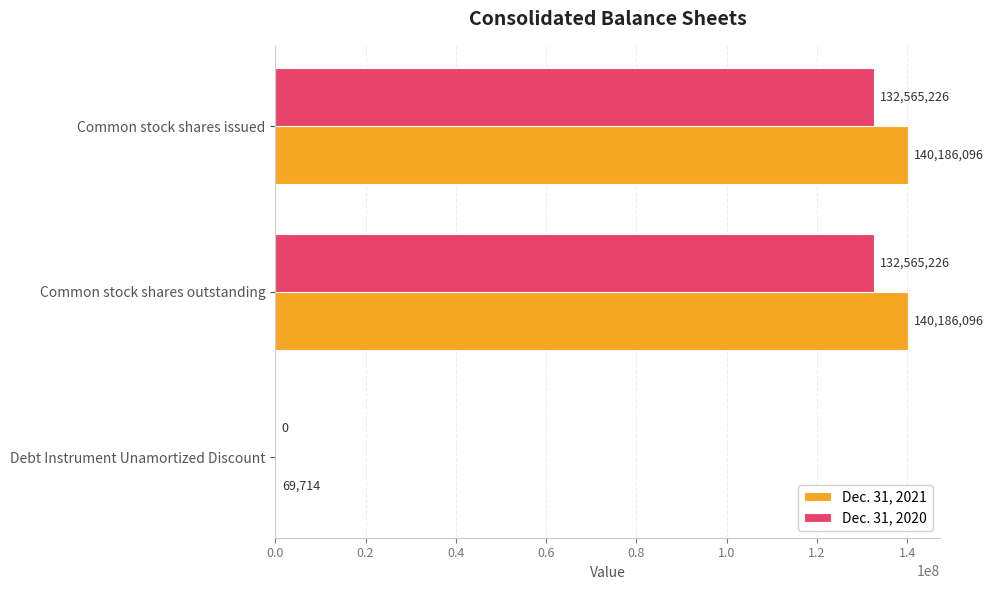

What is the sum of all Dec. 31, 2020 values?

265130452